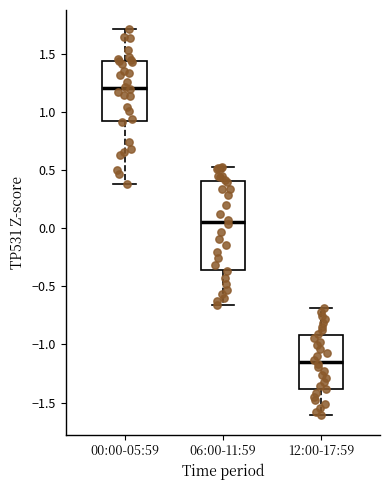

Reading left to right, transcribe this box plot: for each box, give where its median line is, the range the box spans, and where its two whiskers end, as read against the y-axis. The values are not printed on the chart, so give them approximately, as read against the axis.

00:00-05:59: median 1.20, box 0.90 to 1.45, whiskers 0.40 to 1.70
06:00-11:59: median 0.05, box -0.35 to 0.40, whiskers -0.65 to 0.55
12:00-17:59: median -1.15, box -1.40 to -0.90, whiskers -1.60 to -0.70